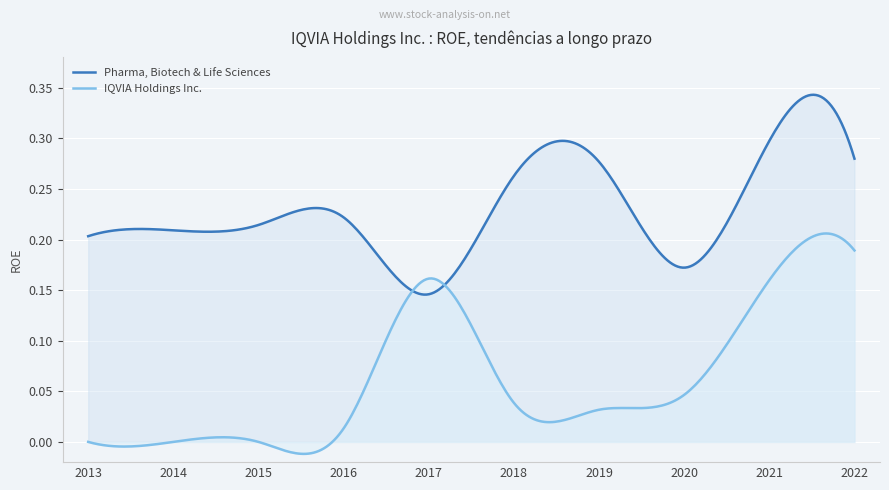

In IQVIA Holdings Inc., how many points are higher than both neighbors (excluding endpoints)?

4